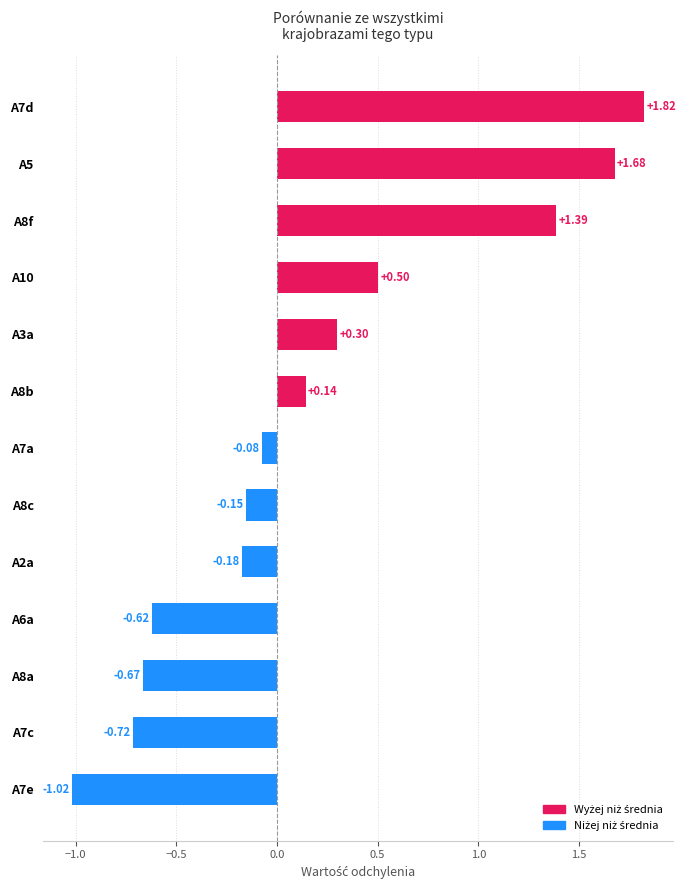

List the labels in order of value, largest first.

A7d, A5, A8f, A10, A3a, A8b, A7a, A8c, A2a, A6a, A8a, A7c, A7e